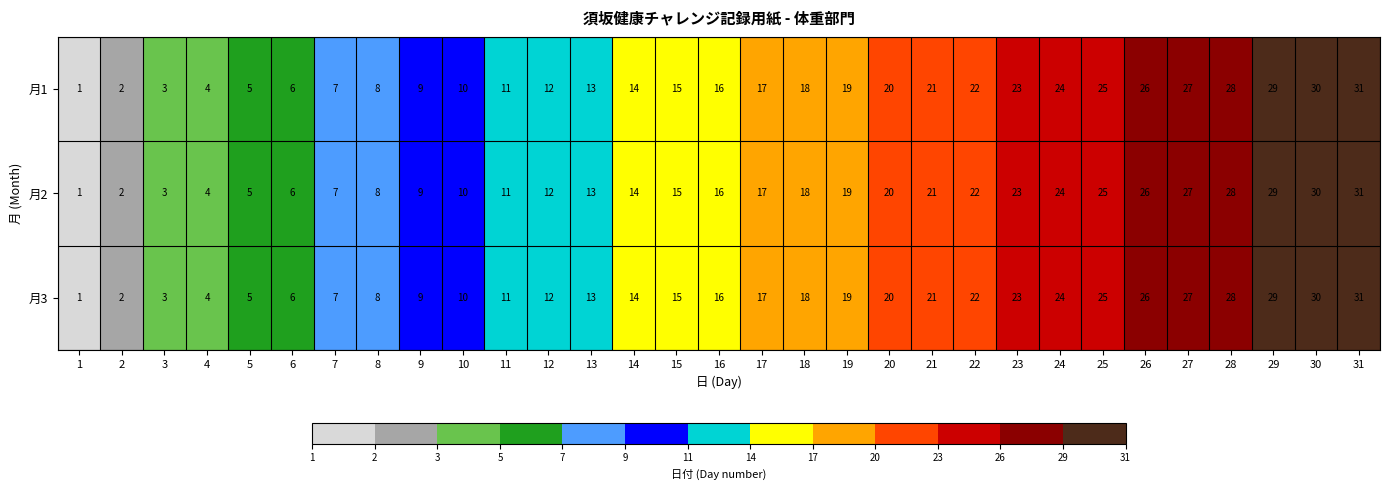

Is it true that 月3 equals 3 at 3?

True